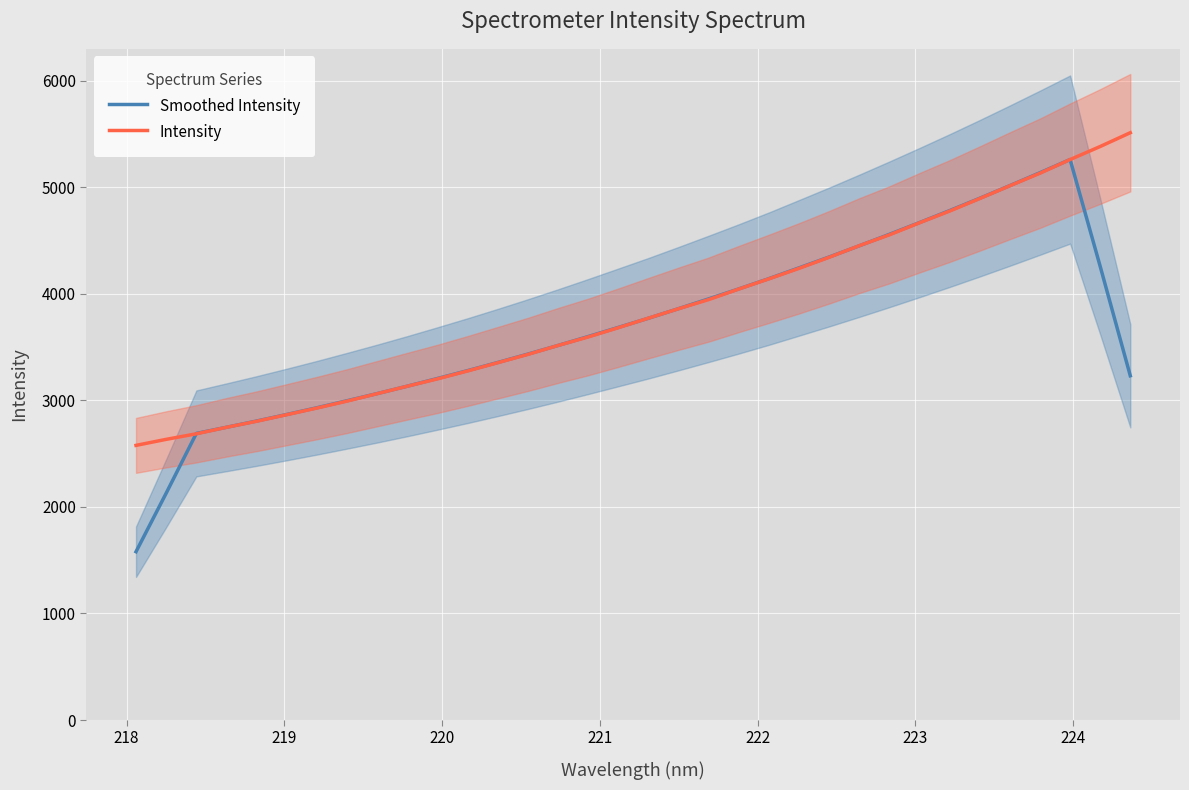

What are all the series names shown in the legend?

Smoothed Intensity, Intensity